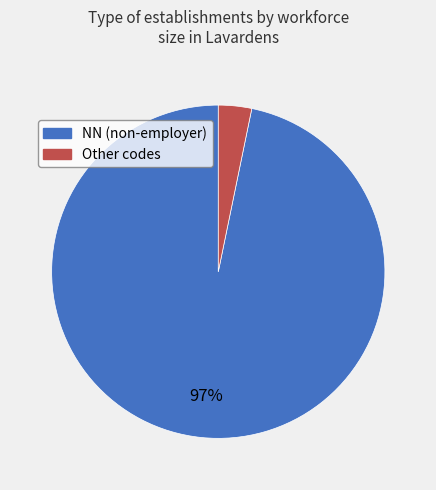

Is there any slice that represents more than half of the pie?

Yes